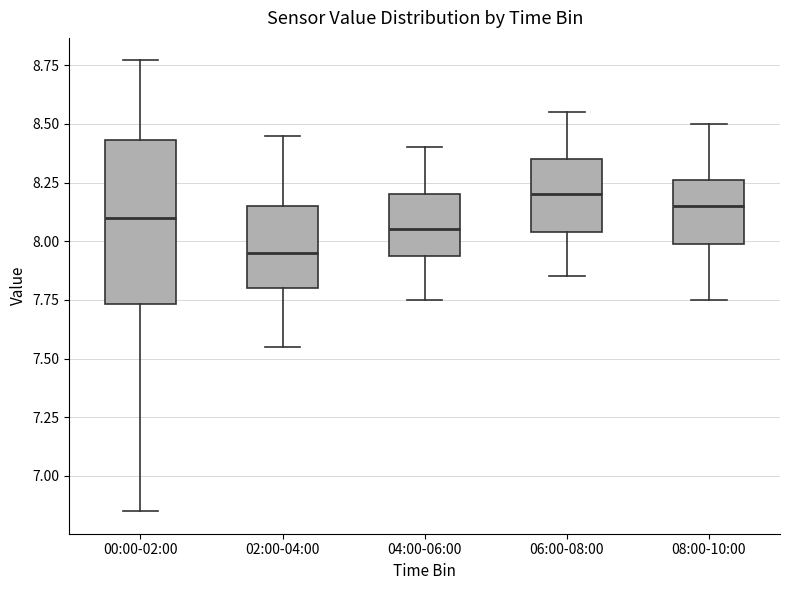

Reading left to right, read every box against the y-axis: the position of its median line, the range the box covers, and the ends of its whiskers. The values are not printed on the chart, so give them approximately, as read against the axis.

00:00-02:00: median 8.10, box 7.75 to 8.45, whiskers 6.85 to 8.75
02:00-04:00: median 7.95, box 7.80 to 8.15, whiskers 7.55 to 8.45
04:00-06:00: median 8.05, box 7.95 to 8.20, whiskers 7.75 to 8.40
06:00-08:00: median 8.20, box 8.05 to 8.35, whiskers 7.85 to 8.55
08:00-10:00: median 8.15, box 8.00 to 8.25, whiskers 7.75 to 8.50